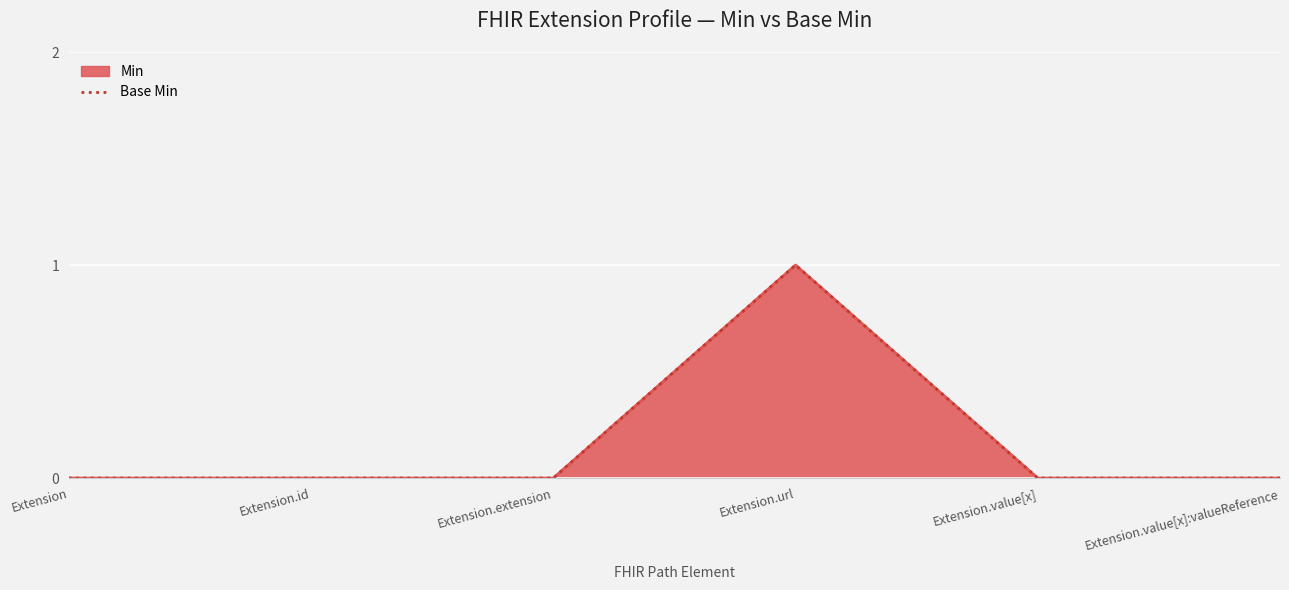

Reading left to right, extract all data points from this chart.

Extension=0	Extension.id=0	Extension.extension=0	Extension.url=1	Extension.value[x]=0	Extension.value[x]:valueReference=0